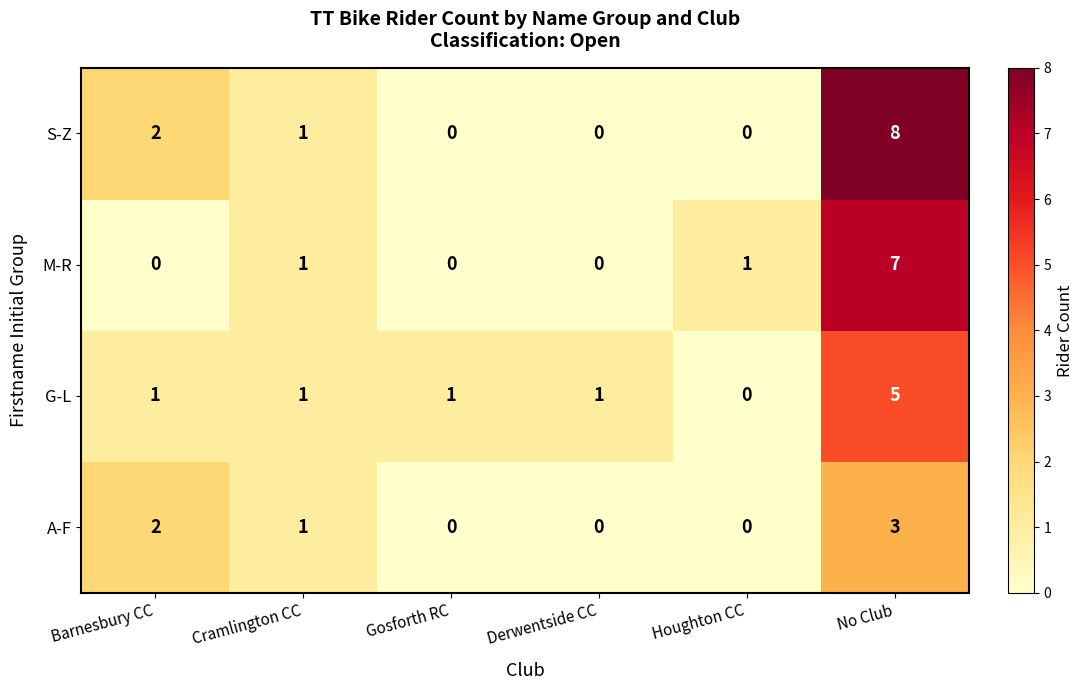

Reading left to right, extract all data points from this chart.

S-Z: 2	1	0	0	0	8
M-R: 0	1	0	0	1	7
G-L: 1	1	1	1	0	5
A-F: 2	1	0	0	0	3